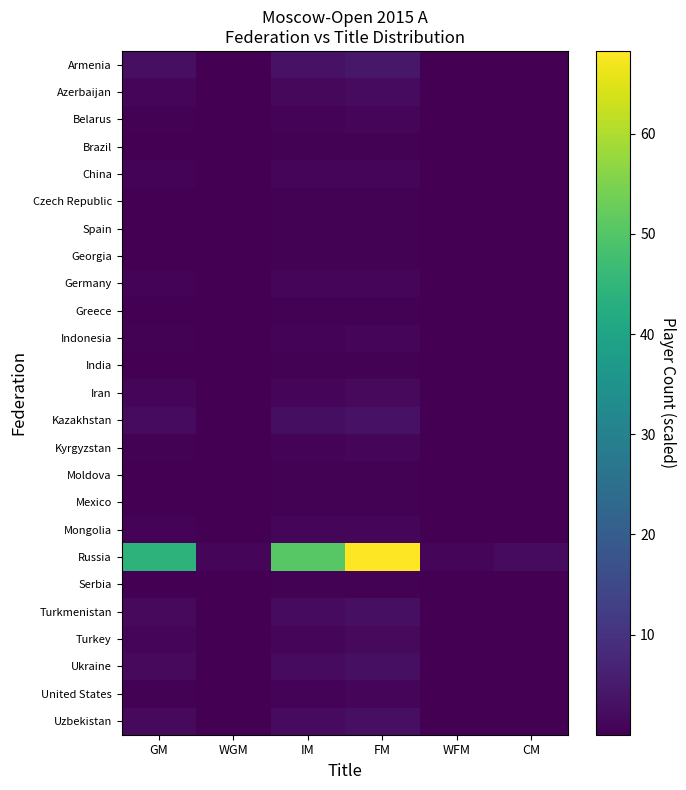

Between IM and FM, which is larger?

FM